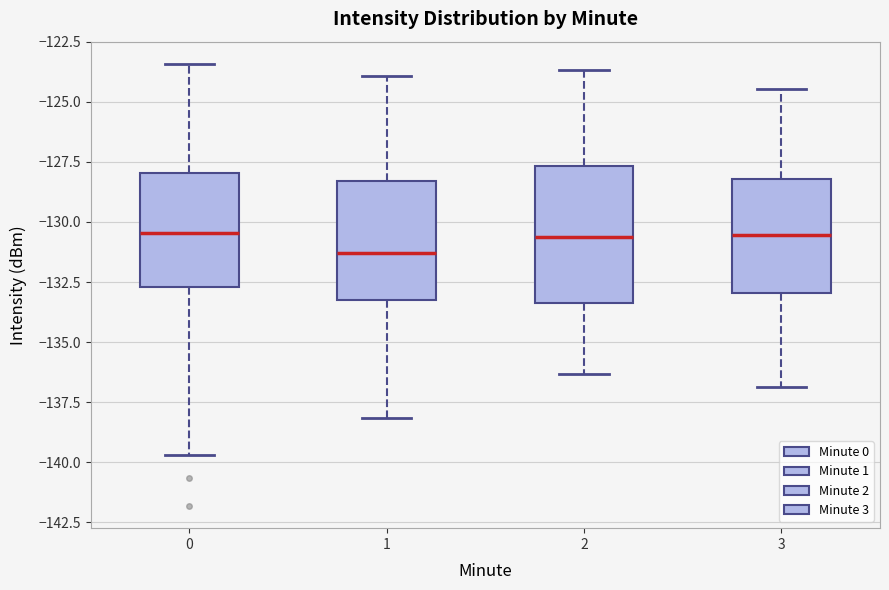

Comparing the boxes themselves (not the whiskers), which one is the tallest?

2